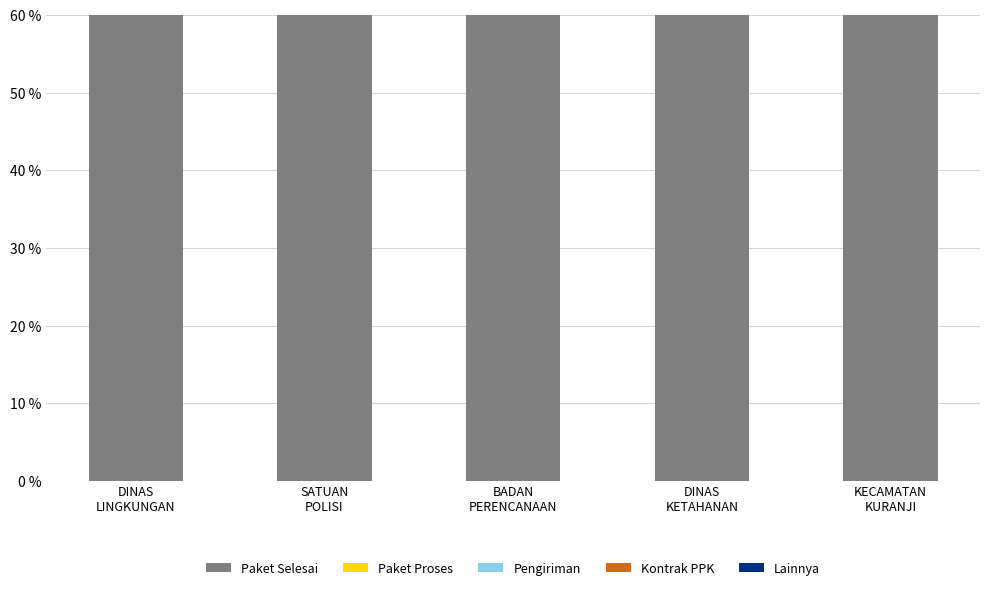

How many values in the Pengiriman series are below 5?

2